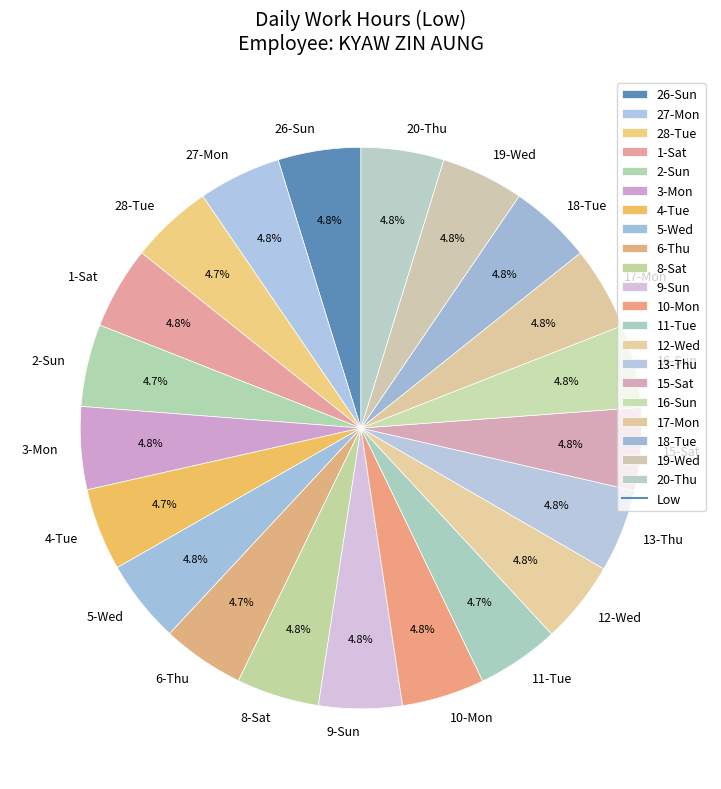

How many segments does this pie chart have?

21